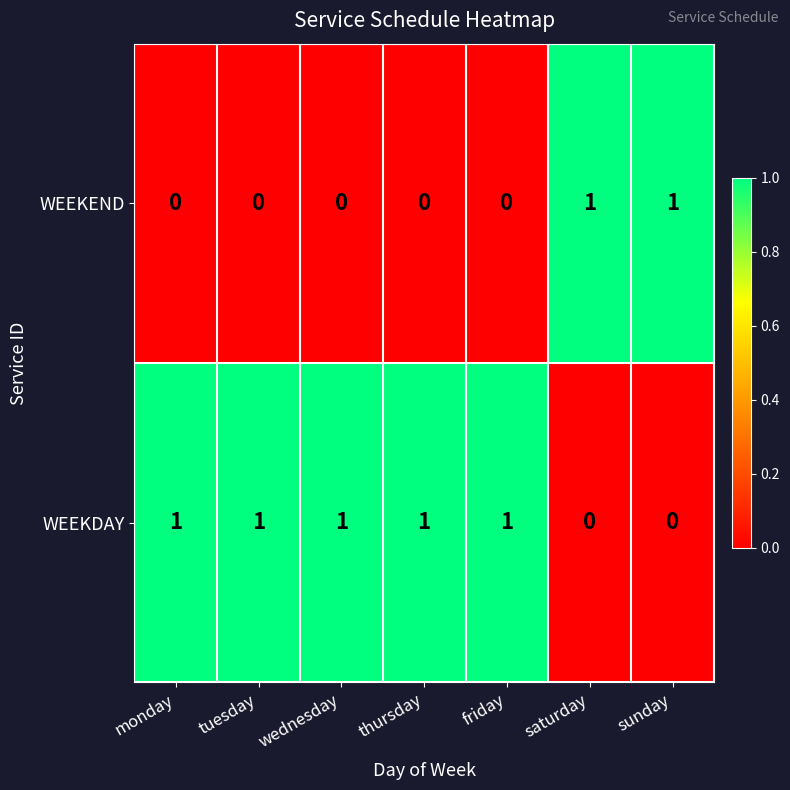

List the series in order of their overall mean, highest first.

WEEKDAY, WEEKEND